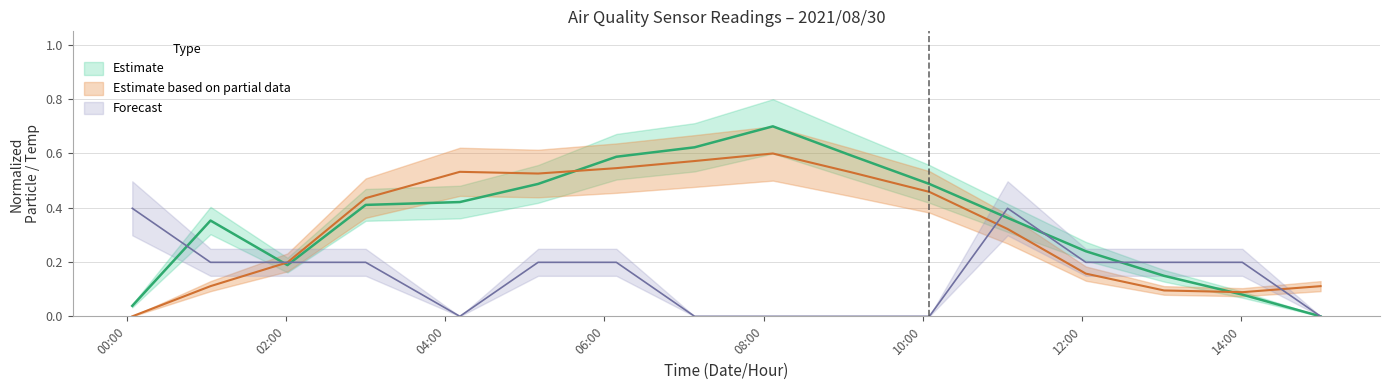

Does the chart display data point markers on the line(s)?

No